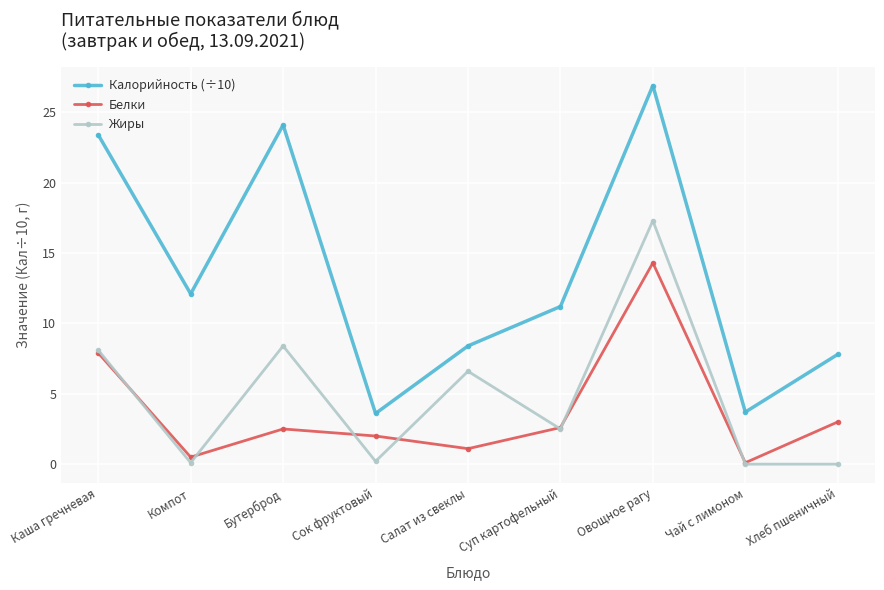

Rank the series at Хлеб пшеничный from highest to lowest value.

Калорийность (÷10), Белки, Жиры